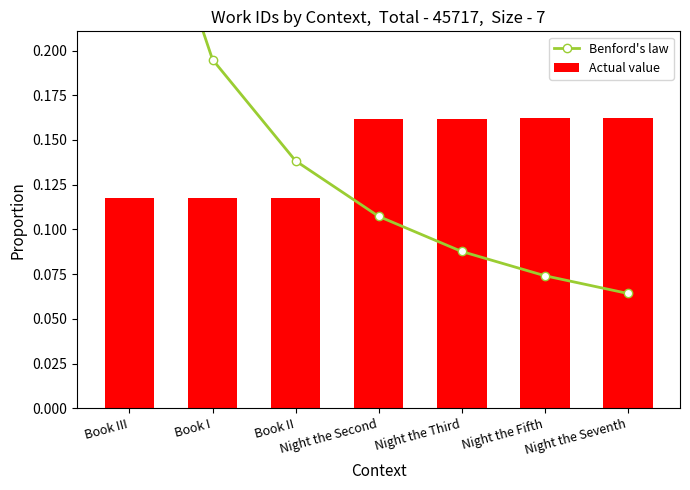

At Night the Seventh, list the series in order from smallest to largest.

Benford's law, Actual value